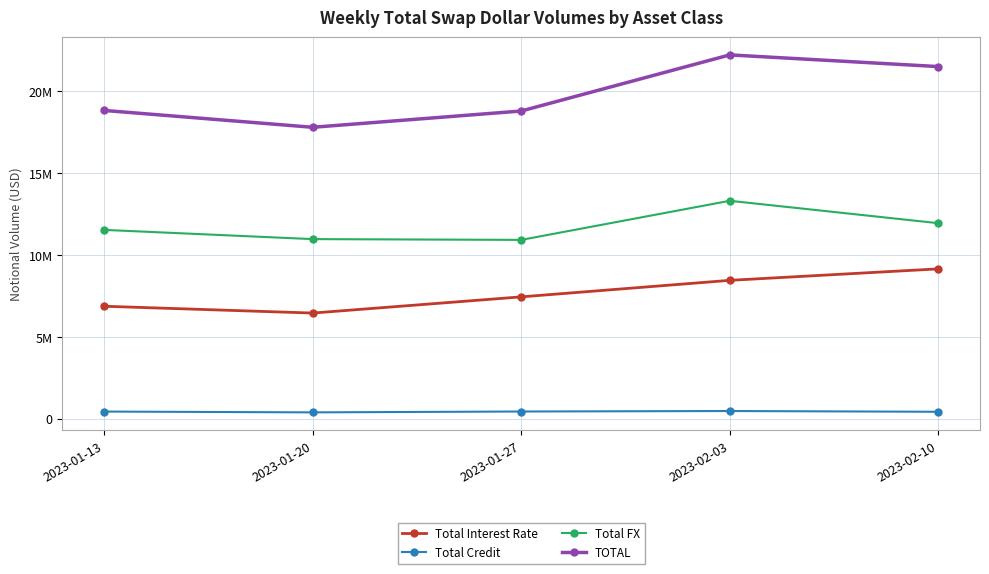

What are all the series names shown in the legend?

Total Interest Rate, Total Credit, Total FX, TOTAL